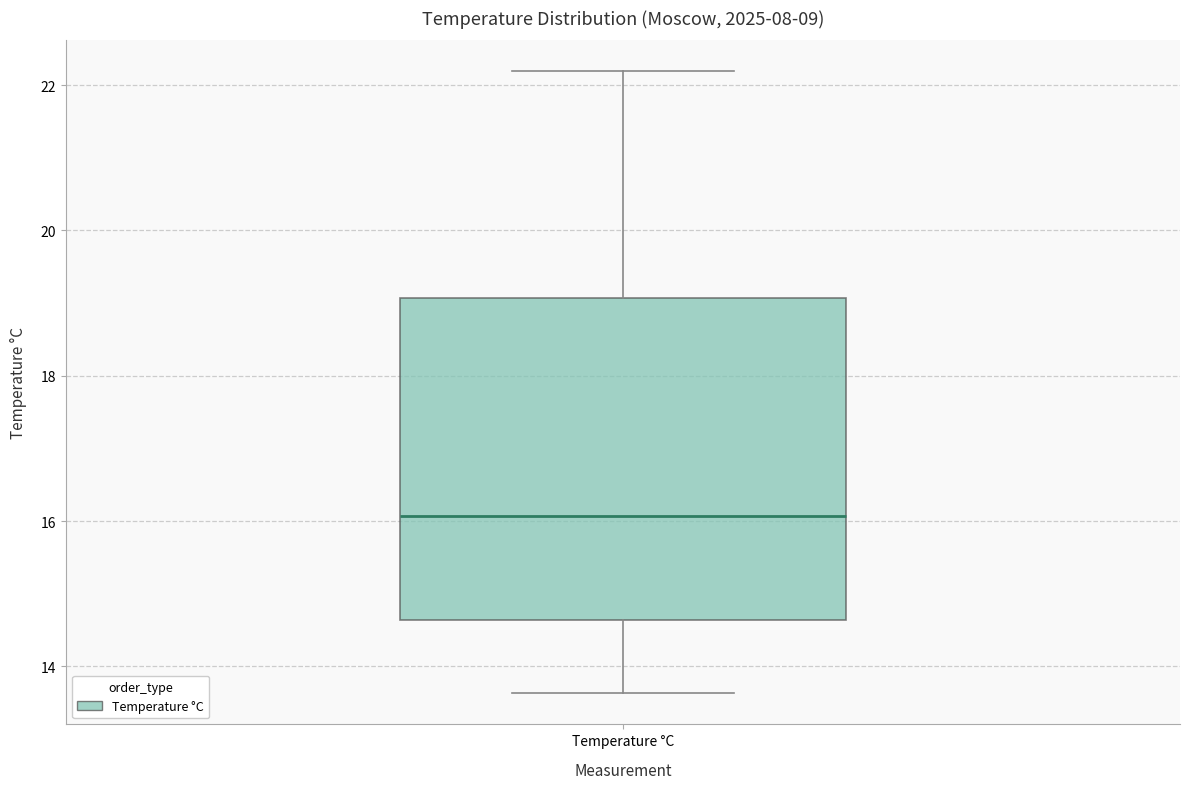

Read this box plot against the y-axis: the position of the median line, the range covered by the box, and the ends of both whiskers. The values are not printed on the chart, so give them approximately, as read against the axis.

median 16.0, box 14.6 to 19.0, whiskers 13.6 to 22.2